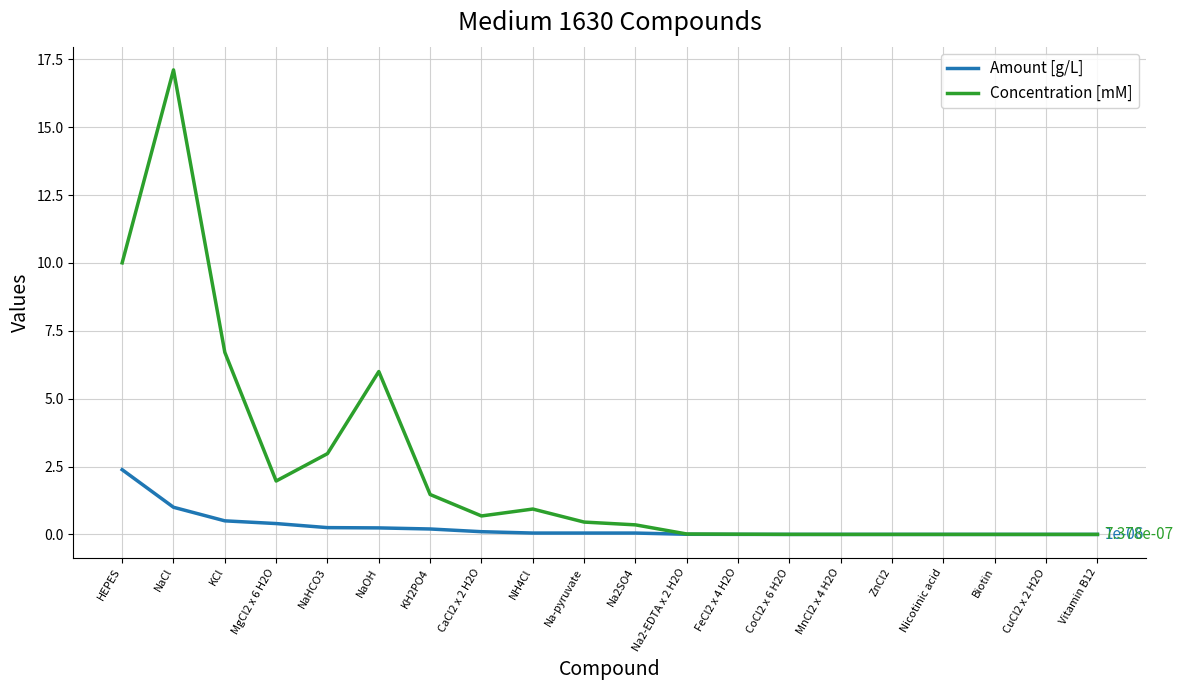

Which series has the largest total across all categories?

Concentration [mM]